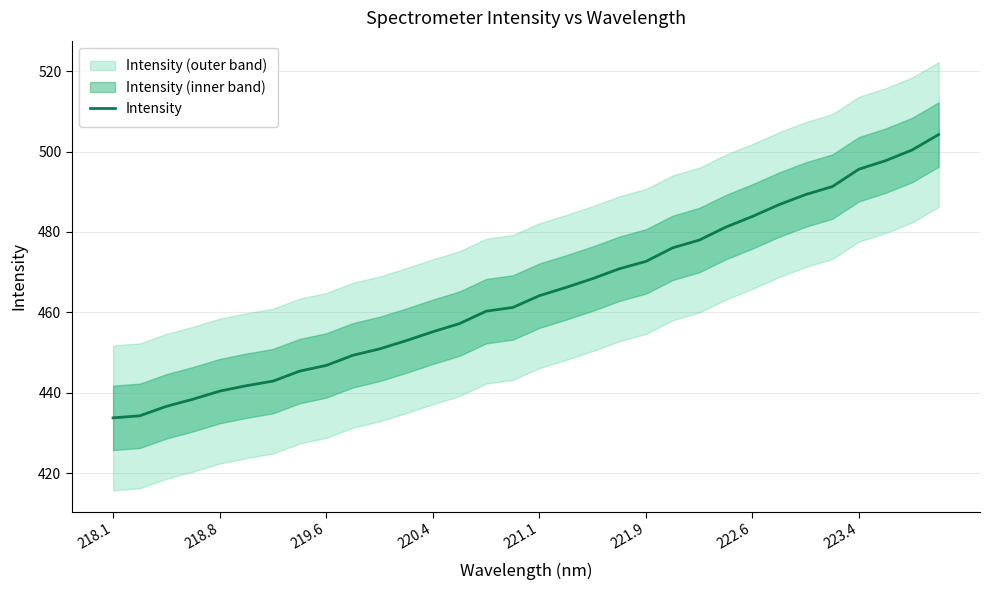

The Intensity series shows 433.8 at 218.1. True or false?

True